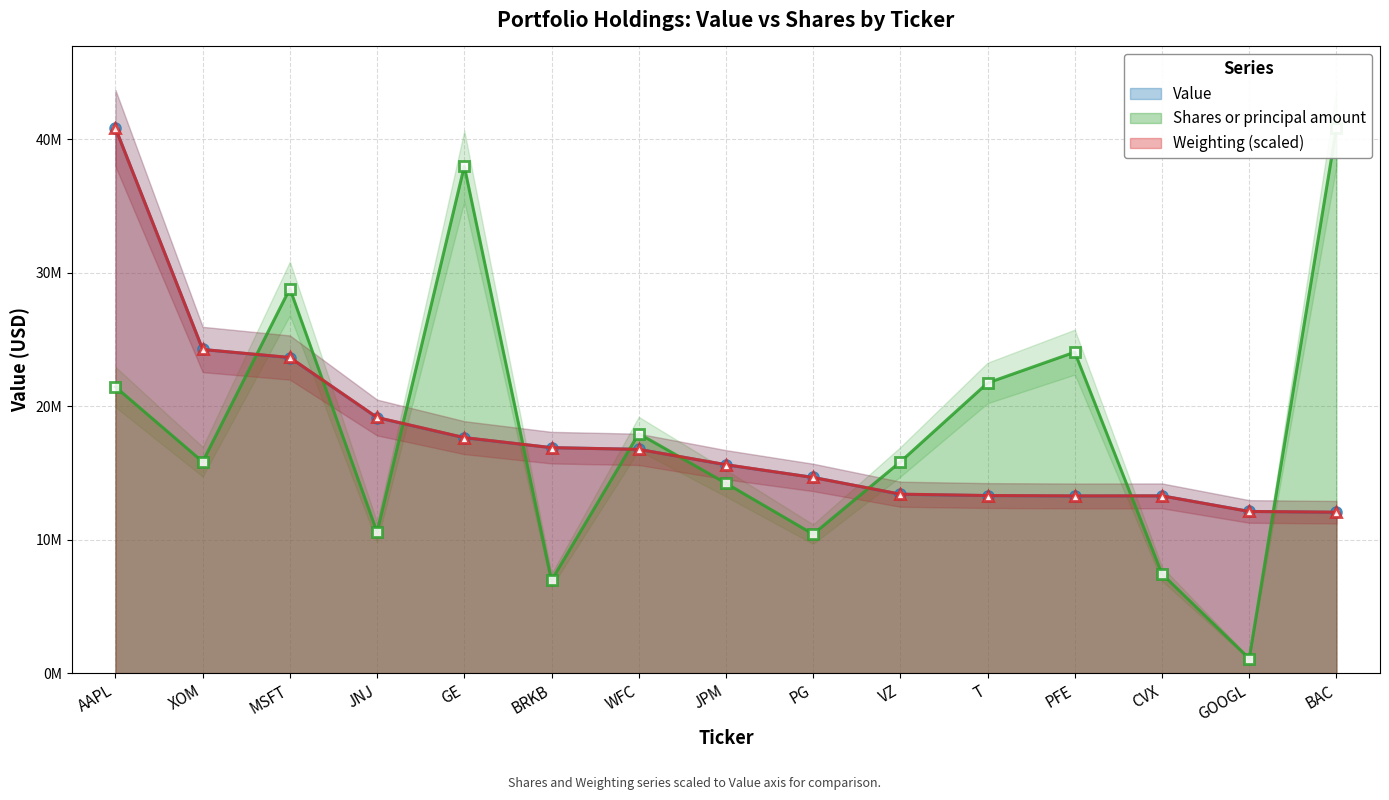

What is the difference between the Weighting values at CVX and GOOGL?

1169570.3